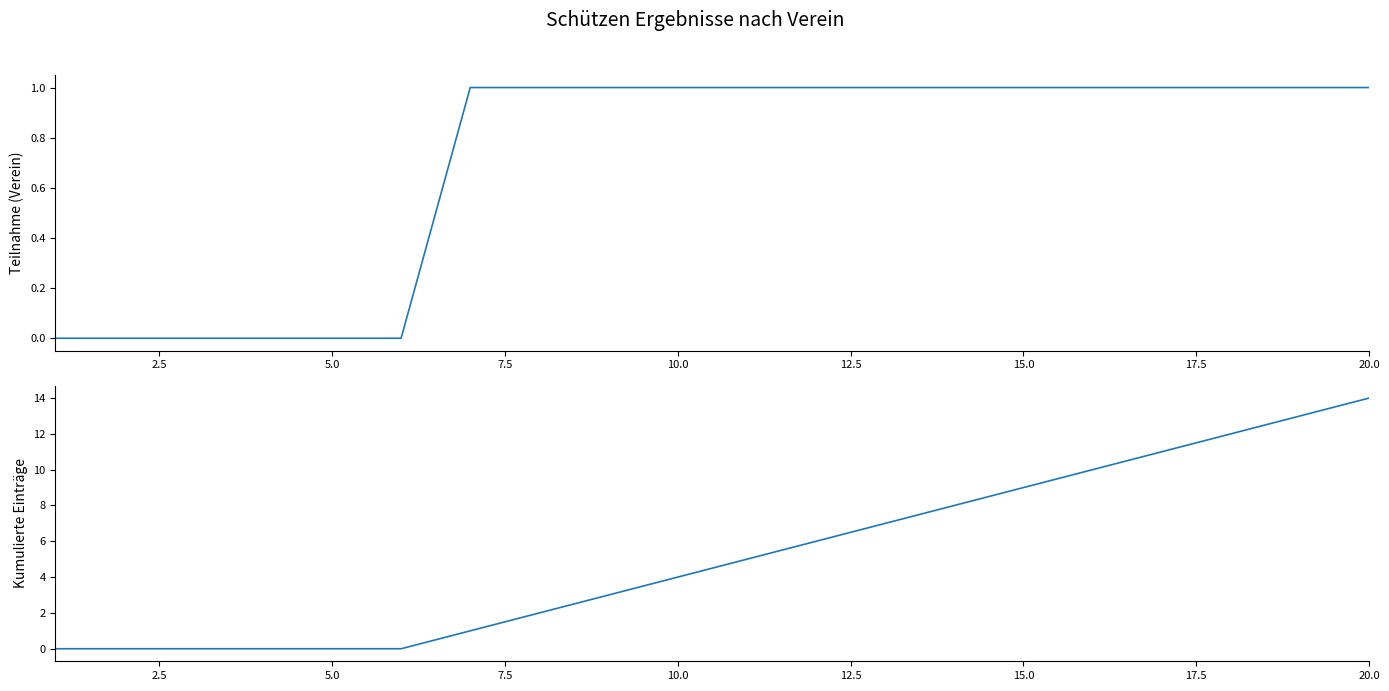

Is the value of Aktive Vereine at 18 greater than the value of Kumuliert gesamt at 12?

No